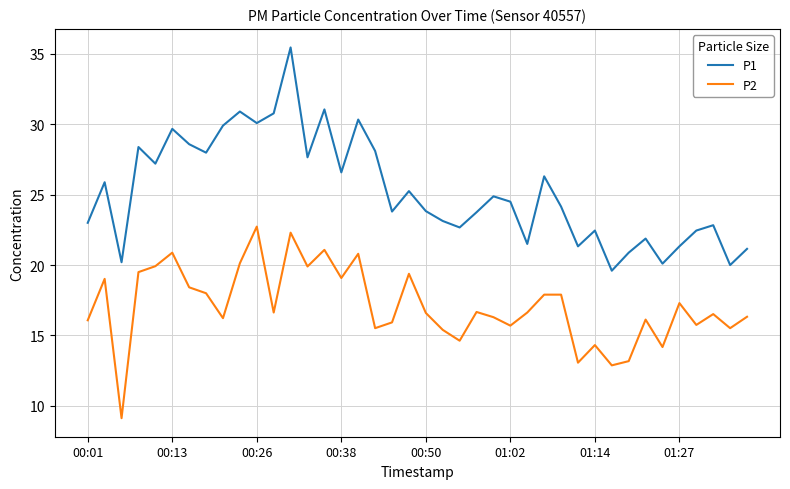

True or false: P2 and P1 cross at least once.

False